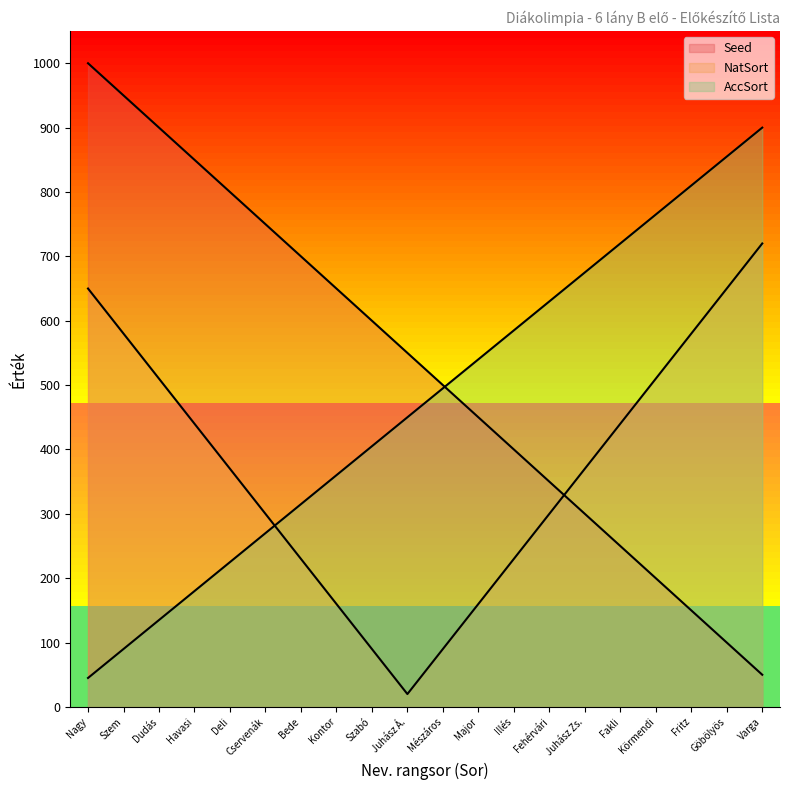

Which series has the largest total across all categories?

NatSort